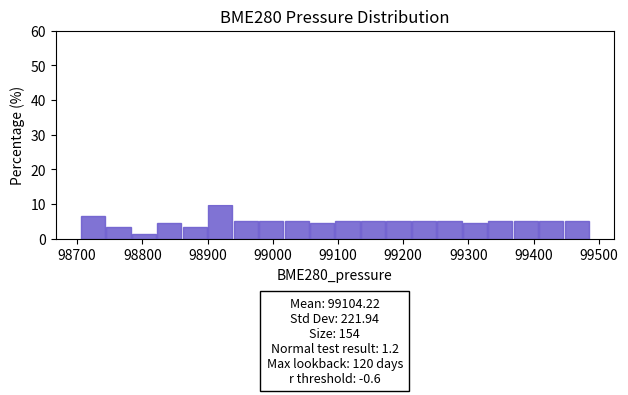

Around what value on the x-axis is the tallest bar? Give the approximate position of its centre, as read against the axis.

98920